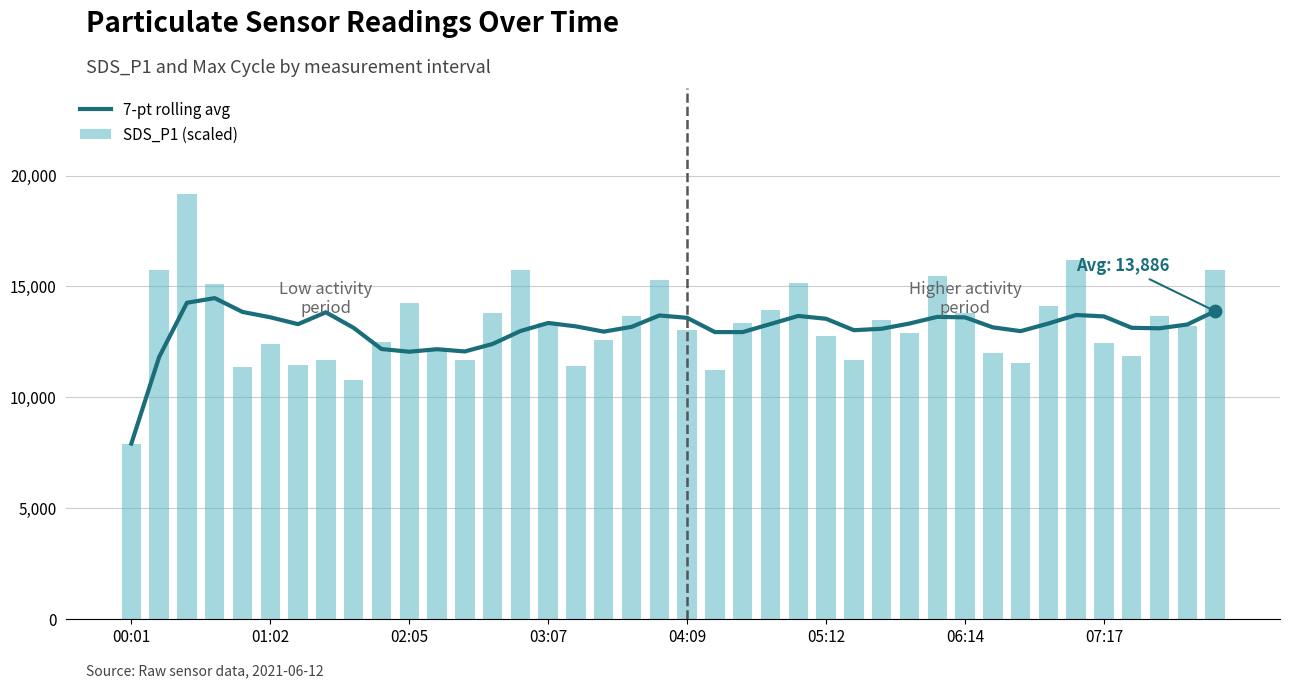

What are all the series names shown in the legend?

7-pt rolling avg, SDS_P1 (scaled)